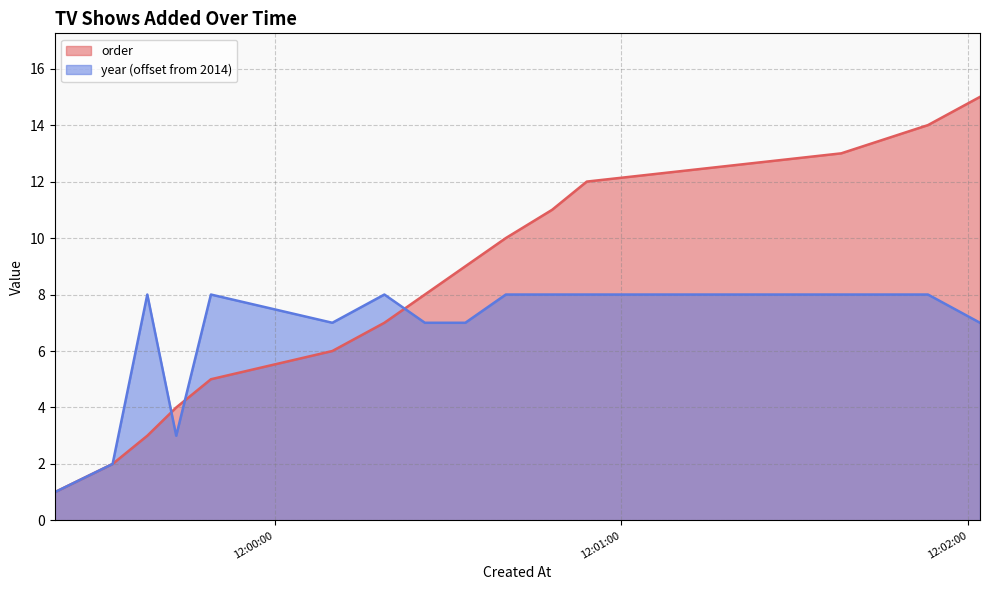

What is the difference between the maximum and second lowest values in the order series?

13